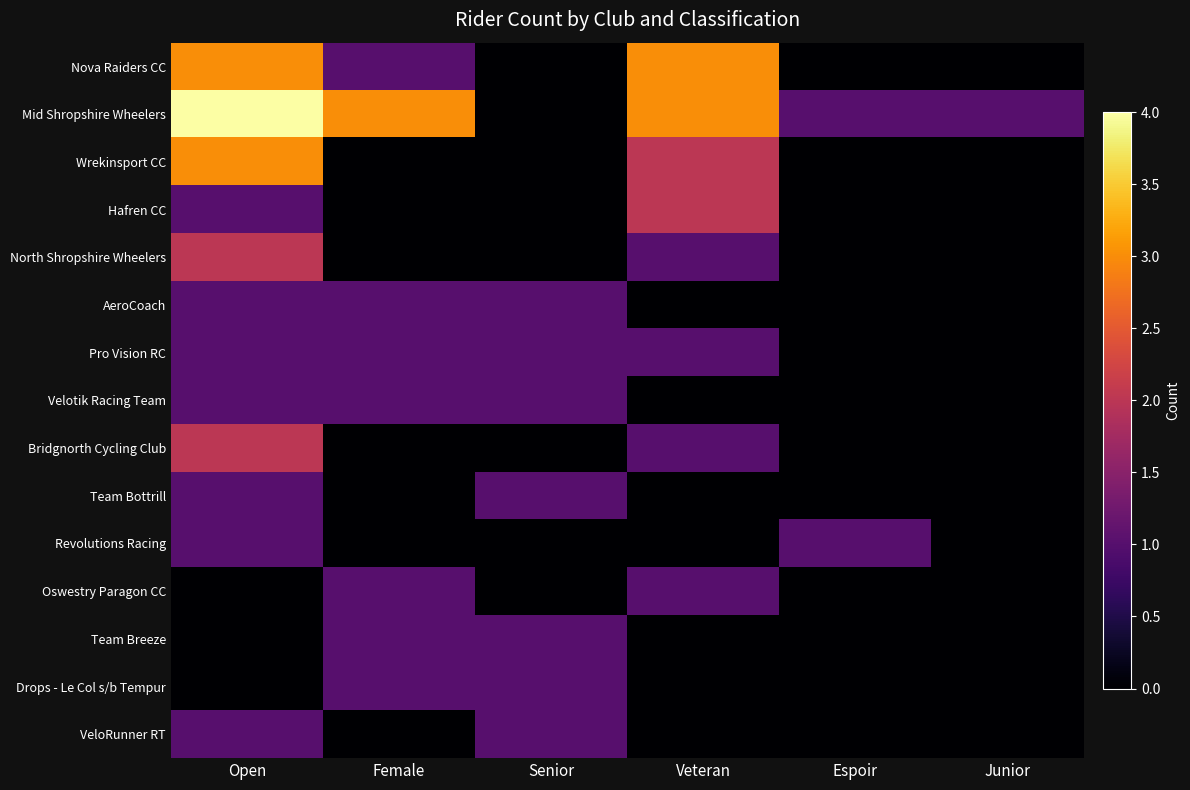

Between Veteran and Junior, which series saw the biggest shift?

Nova Raiders CC